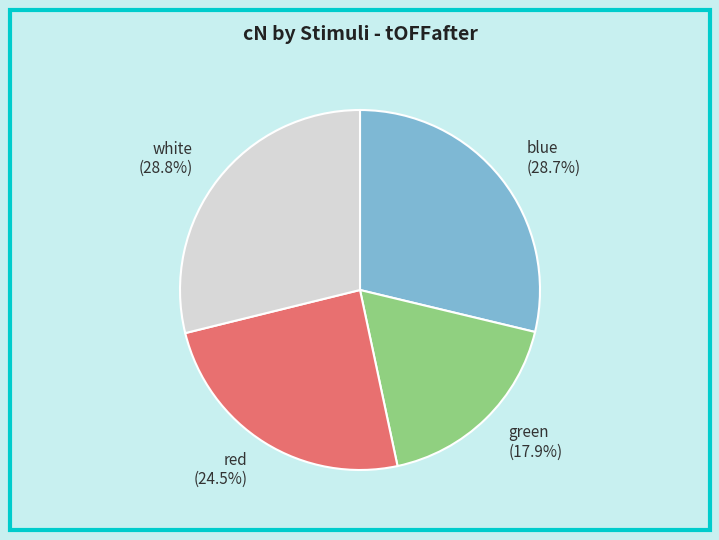

Which category has the smallest portion of the pie?

green